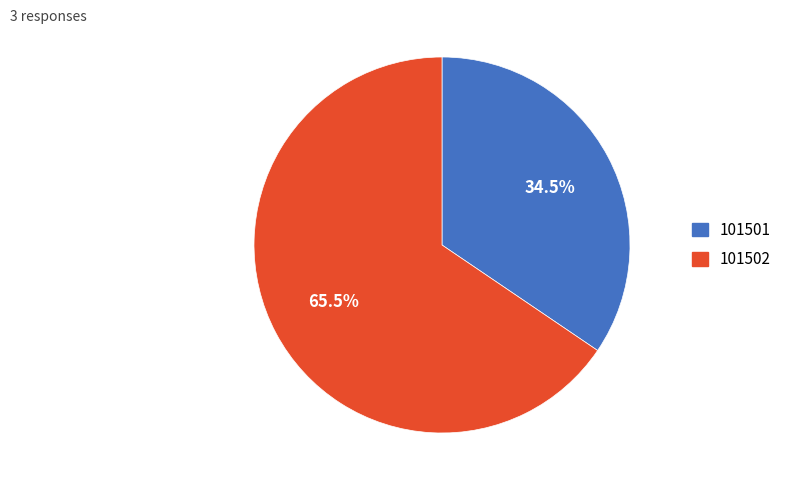

To the nearest percent, what is the difference between the largest and smallest slice percentages?

31%